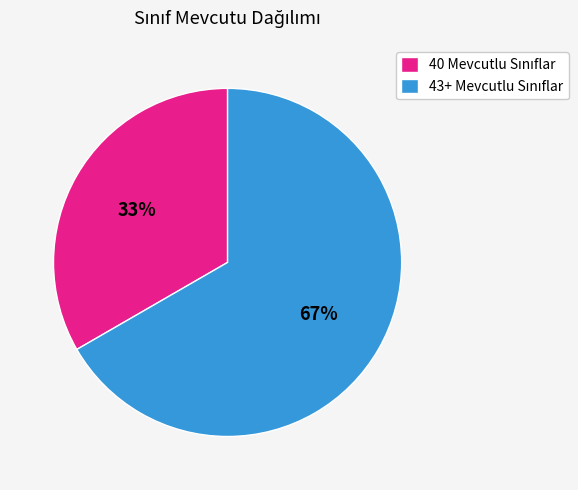

To the nearest percent, what is the average slice percentage?

50%